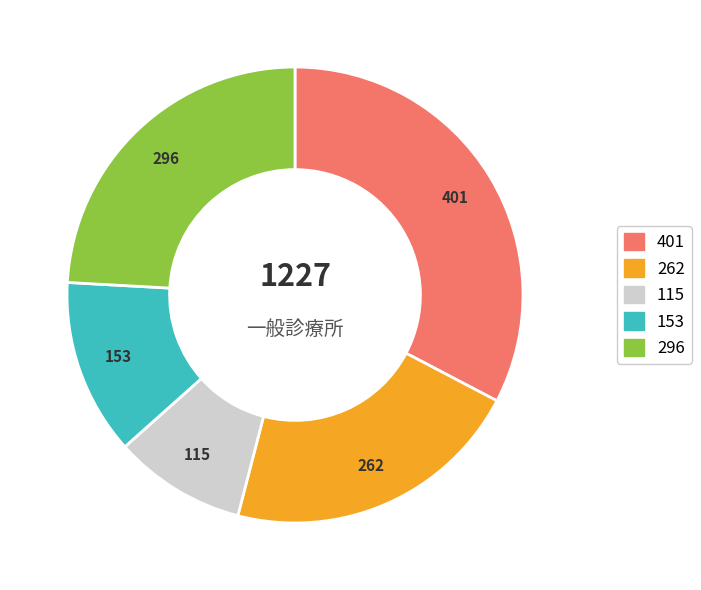

Is there any slice that represents more than half of the pie?

No